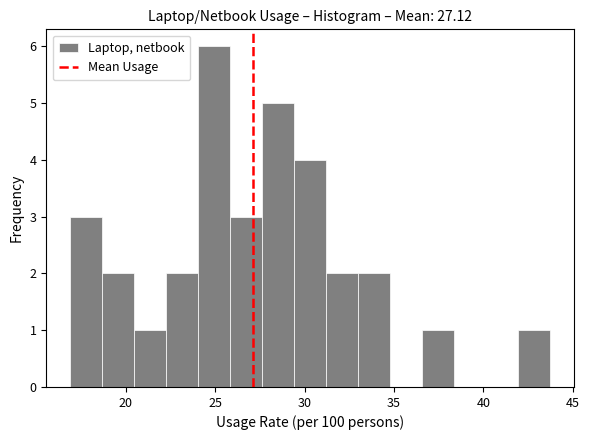

Around what value on the x-axis is the tallest bar? Give the approximate position of its centre, as read against the axis.

25.0